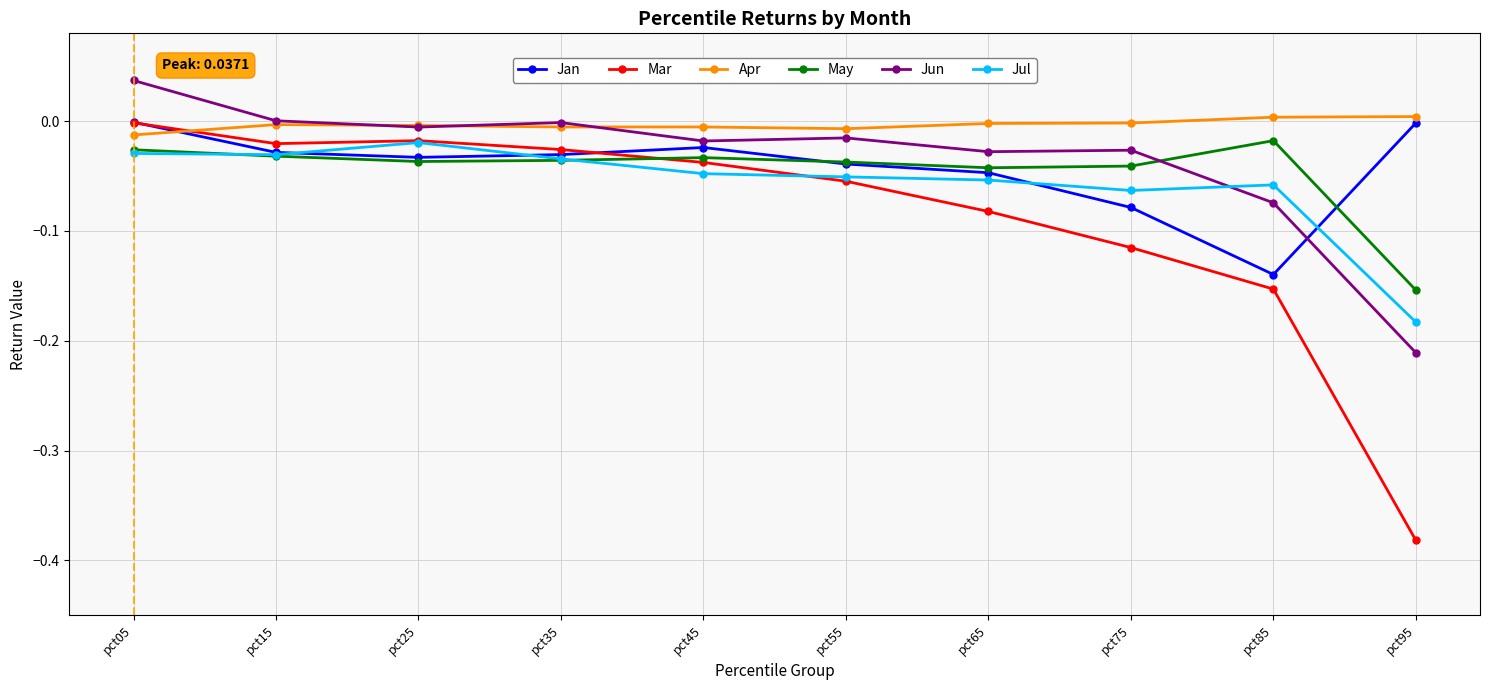

True or false: Jul has a value of -0.1 at pct15.

False